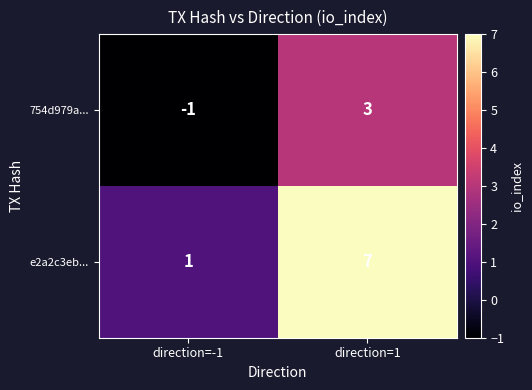

What is the difference between the e2a2c3eb... values at direction=-1 and direction=1?

6